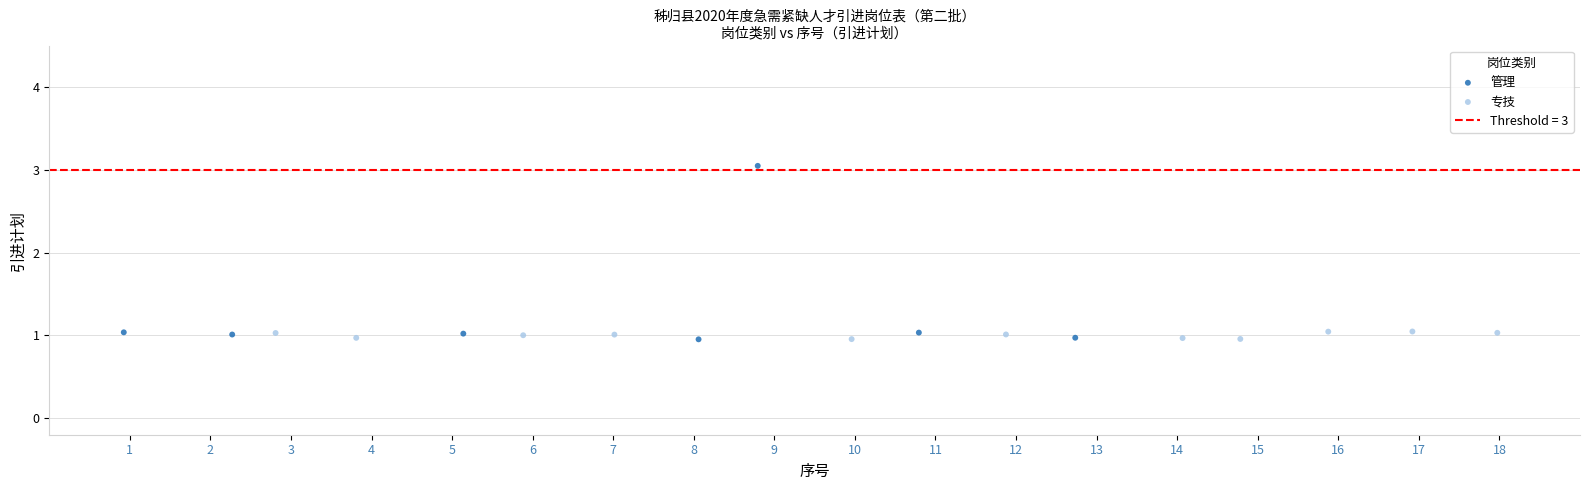

Which series has the largest Y range (max minus min)?

管理